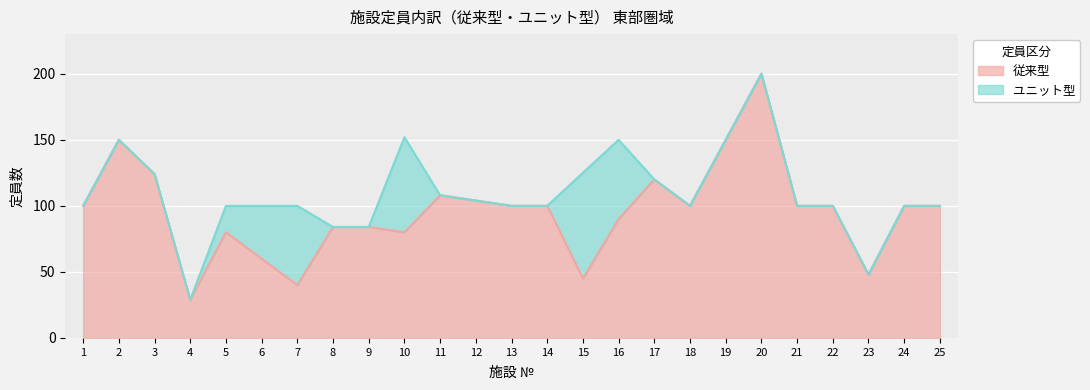

At which category does 計 reach its first local peak?

2